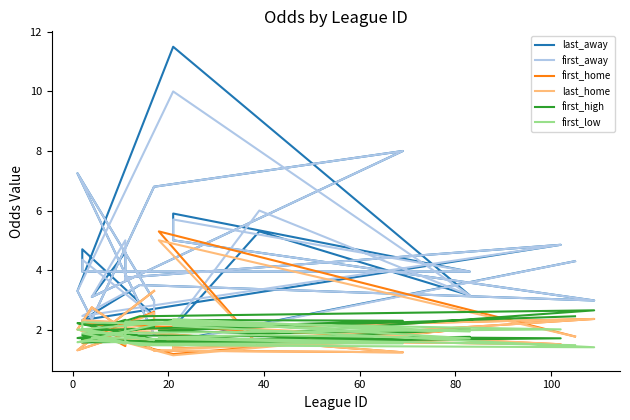

Where is the first local maximum for first_low?

20